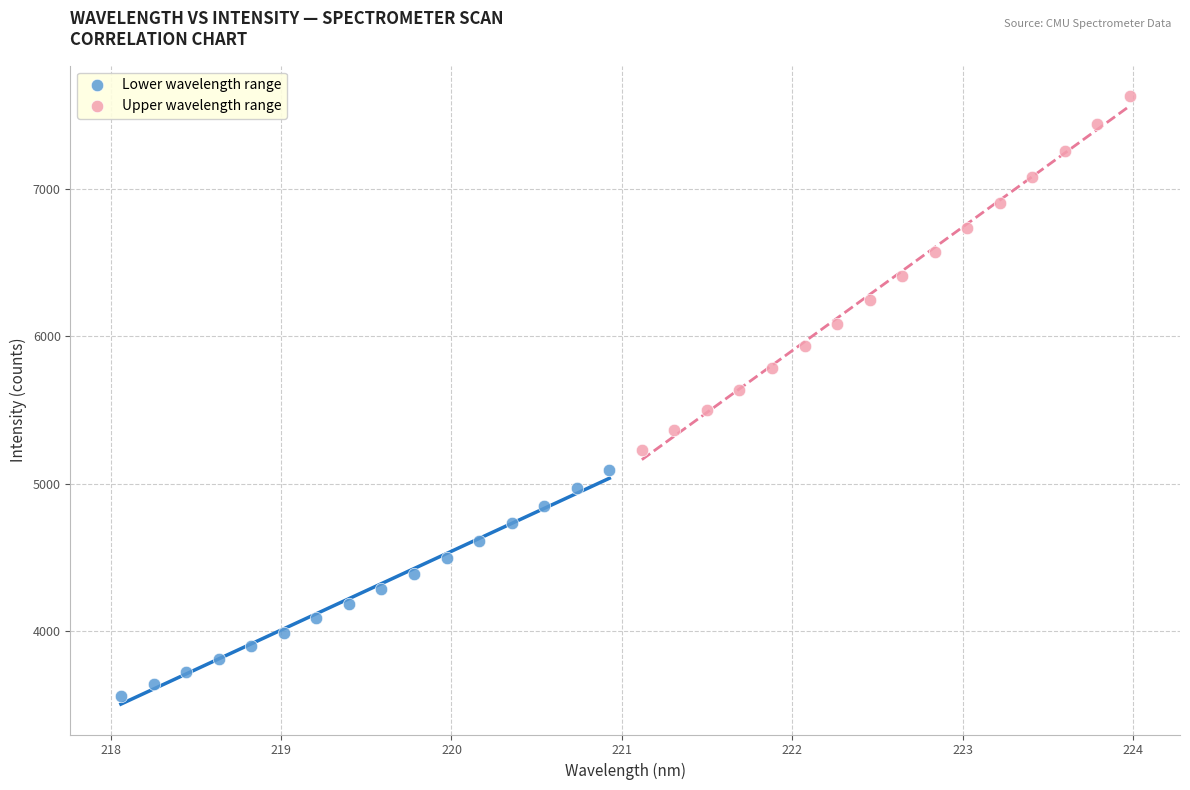

Which series reaches the minimum Y coordinate?

Lower wavelength range